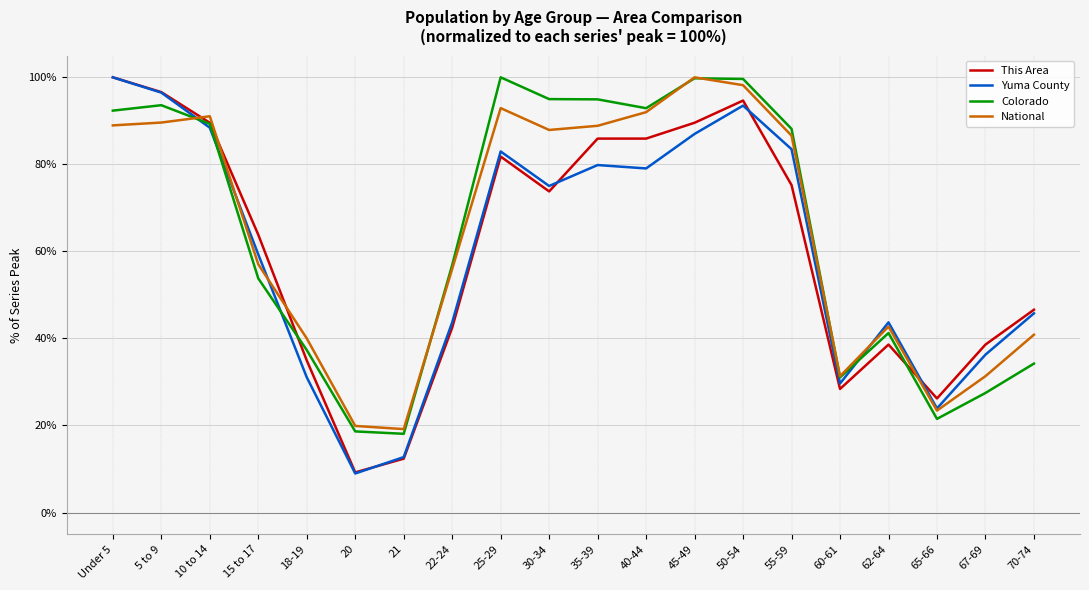

Which series changed the most between 20 and 60-61?

Yuma County